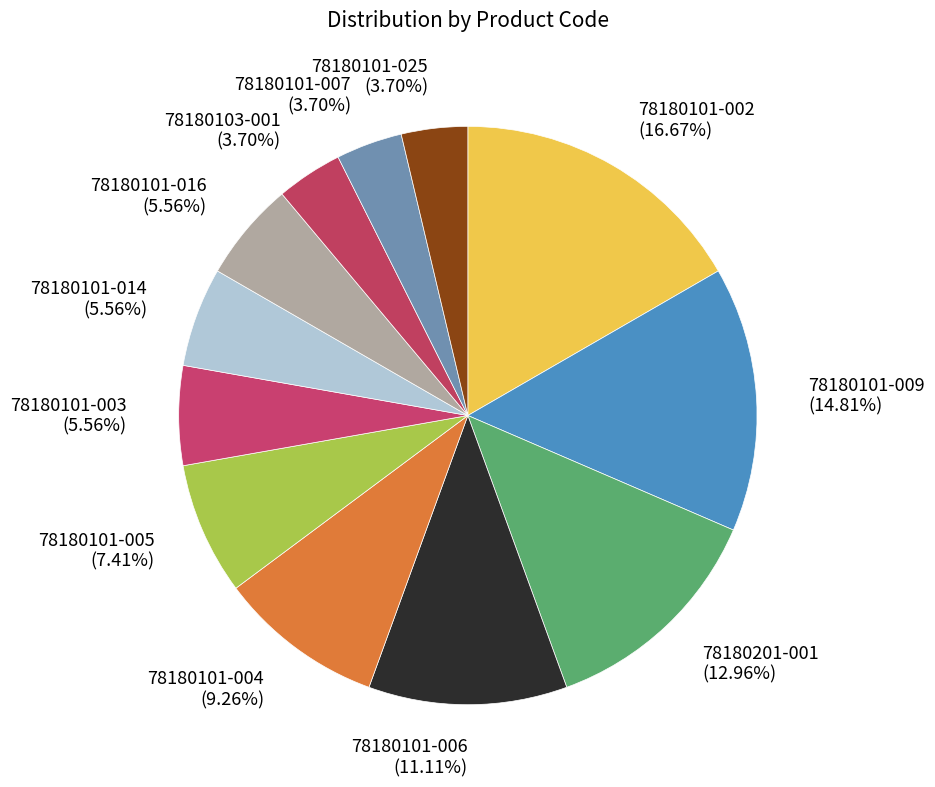

Is it true that 78180101-005 is 18% of the pie?

False